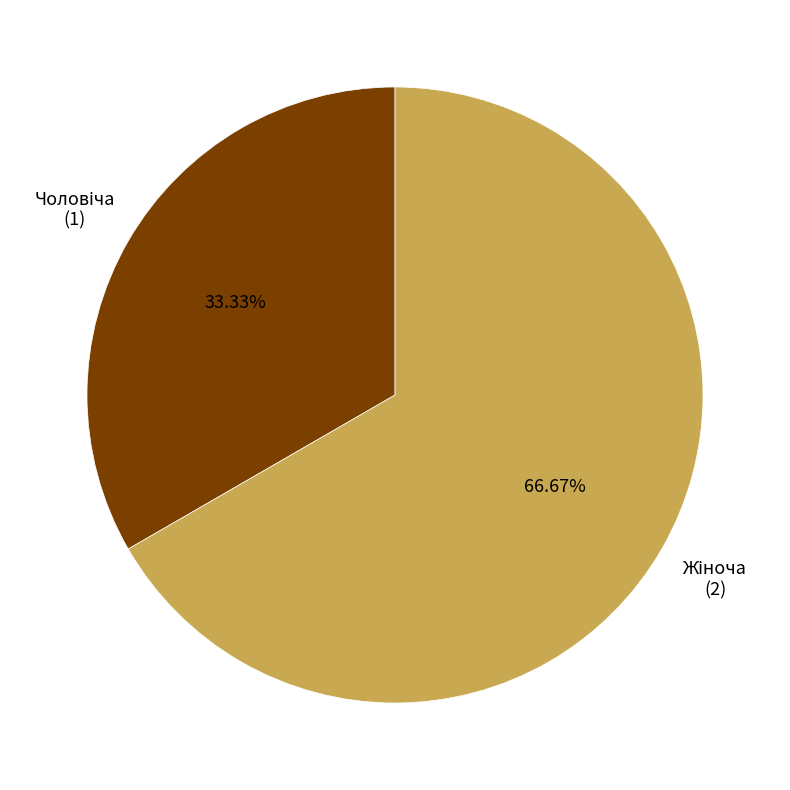

Does any single category account for the majority?

Yes